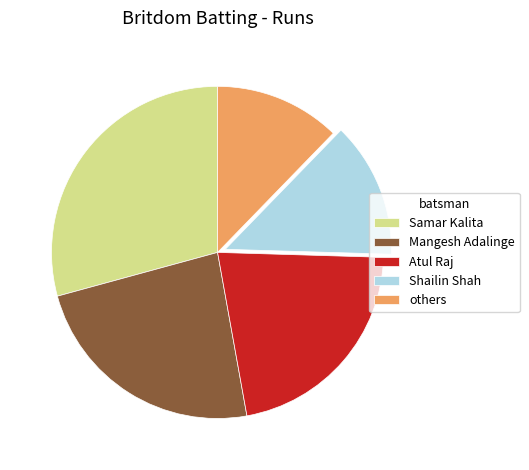

True or false: Mangesh Adalinge accounts for 24% of the total.

True